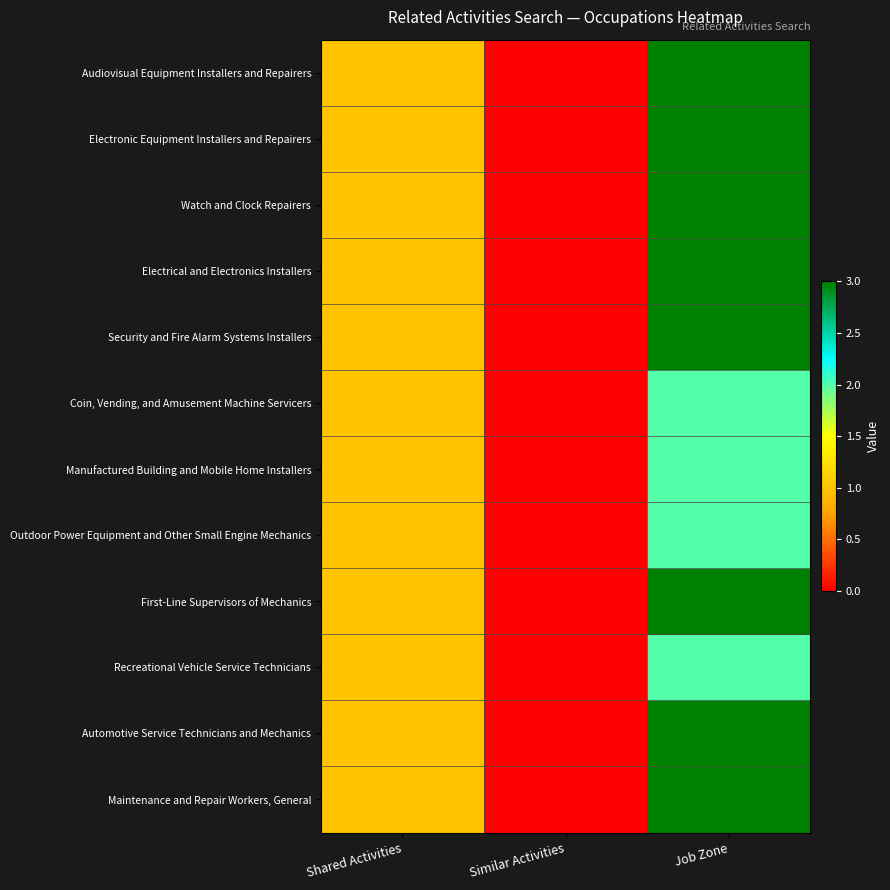

Rank the series at Job Zone from highest to lowest value.

Audiovisual Equipment Installers and Repairers, Electronic Equipment Installers and Repairers, Watch and Clock Repairers, Electrical and Electronics Installers, Security and Fire Alarm Systems Installers, First-Line Supervisors of Mechanics, Automotive Service Technicians and Mechanics, Maintenance and Repair Workers, General, Coin, Vending, and Amusement Machine Servicers, Manufactured Building and Mobile Home Installers, Outdoor Power Equipment and Other Small Engine Mechanics, Recreational Vehicle Service Technicians